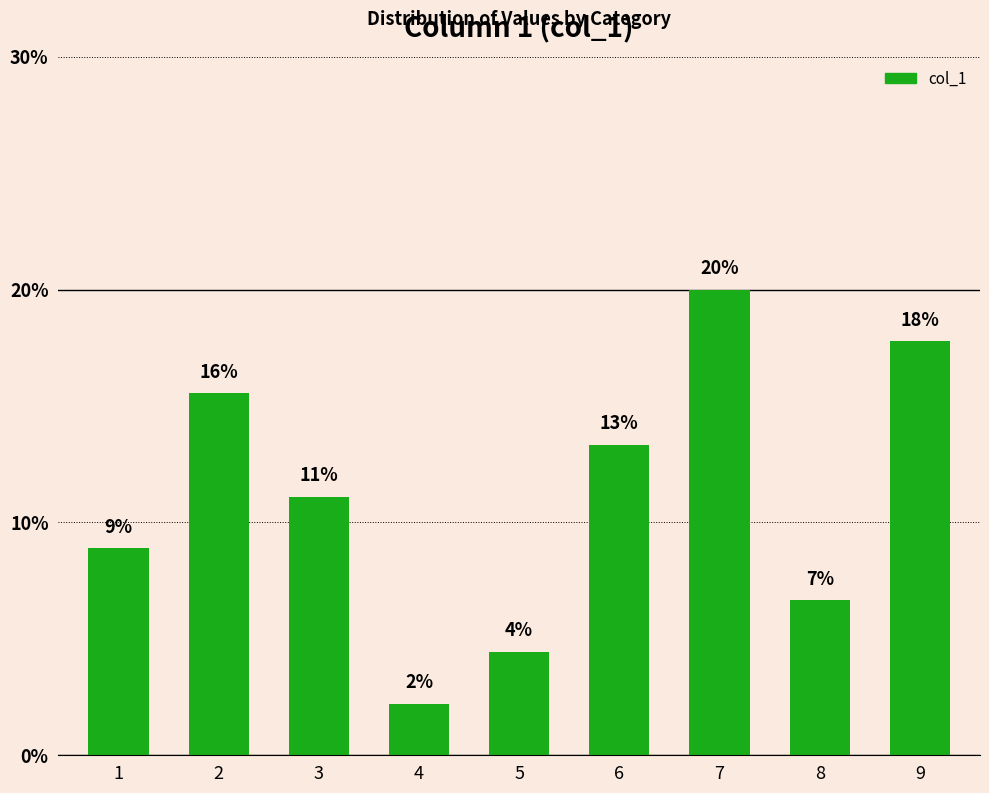

Reading left to right, transcribe all the data shown in this chart.

8.9	15.6	11.1	2.2	4.4	13.3	20.0	6.7	17.8